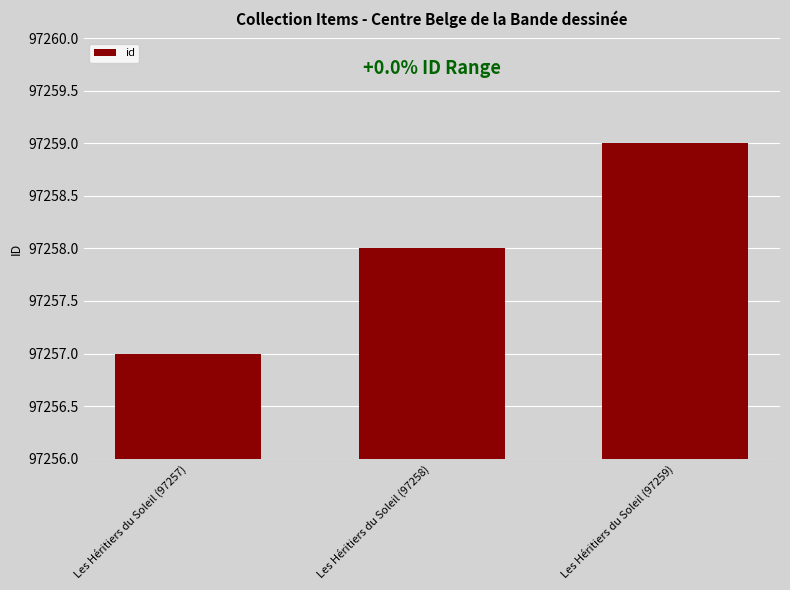

What is the ratio of the value at Les Héritiers du Soleil (97258) to the value at Les Héritiers du Soleil (97259)?

1.0